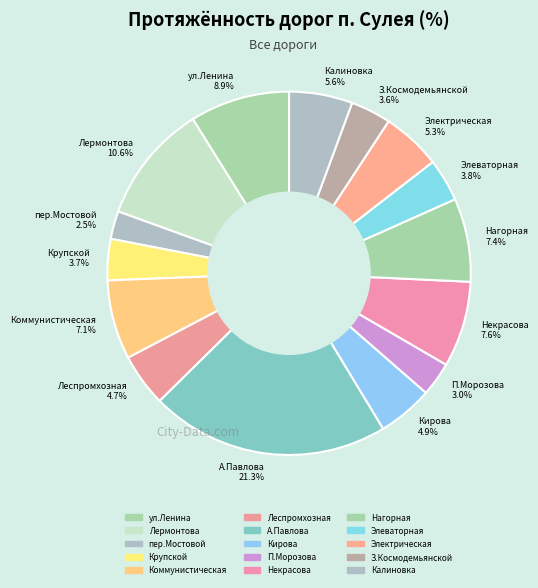

Which category has the biggest portion of the pie?

А.Павлова